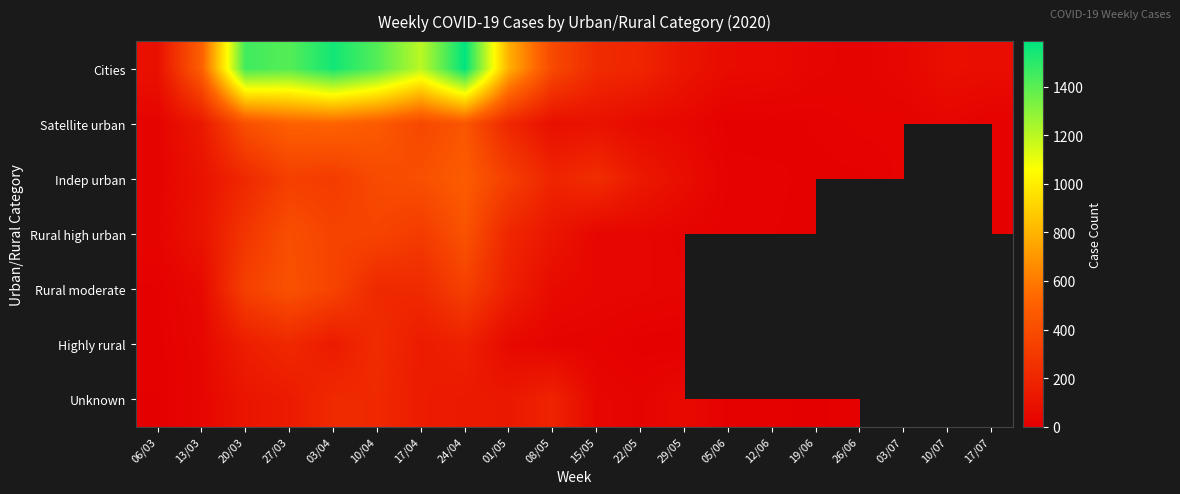

Between 17/04 and 10/04, which is larger?

10/04